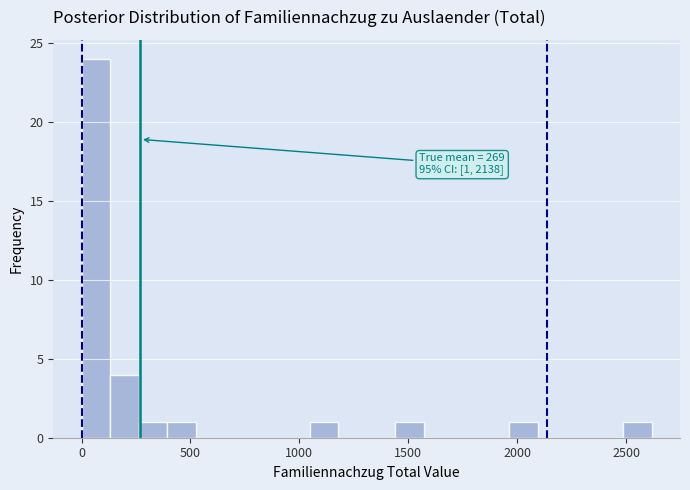

Around what value on the x-axis is the tallest bar? Give the approximate position of its centre, as read against the axis.

50